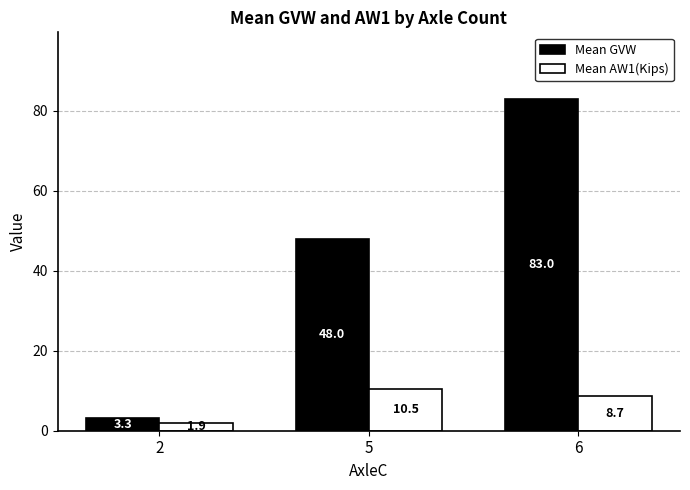

Are the bars grouped side by side (vs. stacked)?

Yes